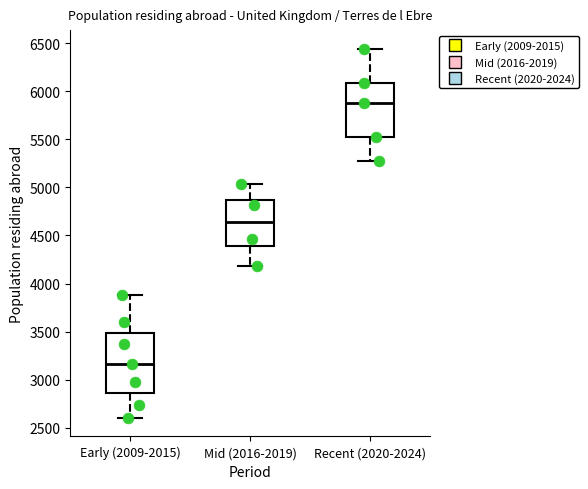

Reading left to right, read every box against the y-axis: the position of its median line, the range the box covers, and the ends of its whiskers. The values are not printed on the chart, so give them approximately, as read against the axis.

Early (2009-2015): median 3150, box 2850 to 3500, whiskers 2600 to 3900
Mid (2016-2019): median 4650, box 4400 to 4850, whiskers 4200 to 5050
Recent (2020-2024): median 5900, box 5500 to 6100, whiskers 5300 to 6450